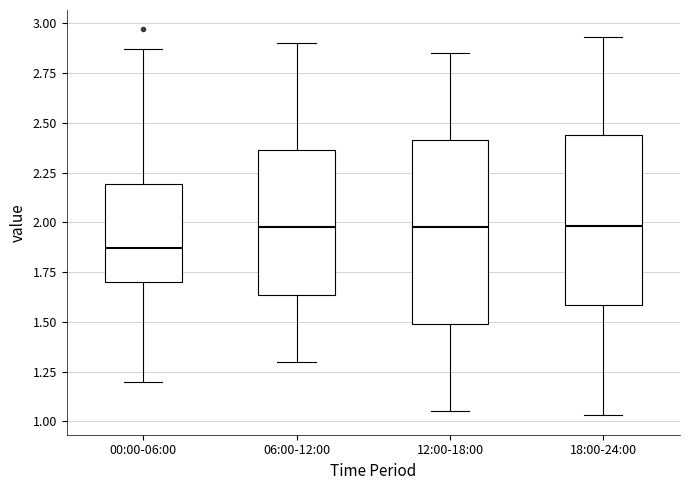

Comparing the boxes themselves (not the whiskers), which one is the tallest?

12:00-18:00